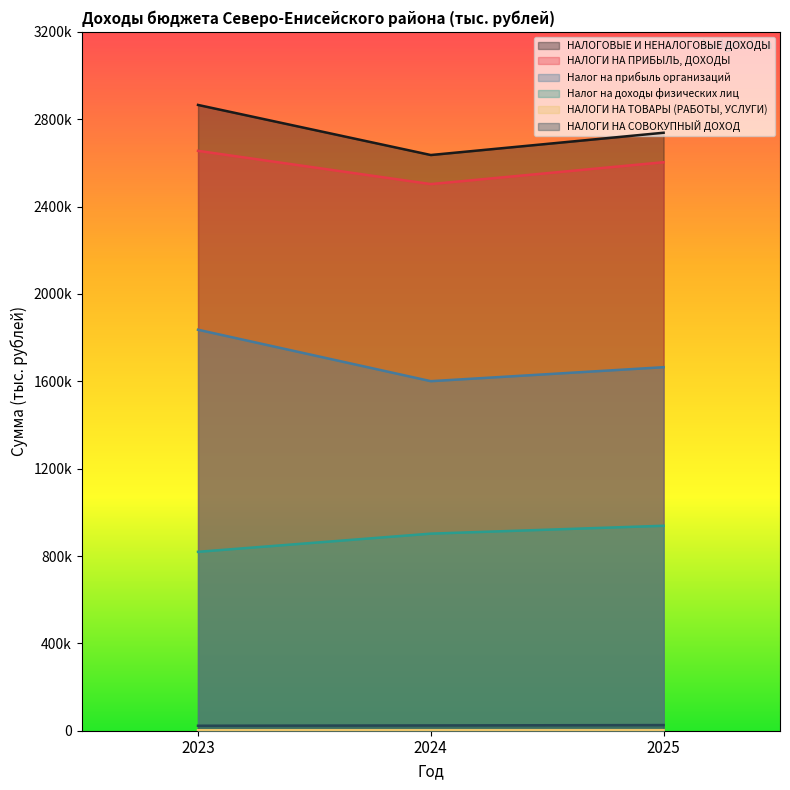

What value does the Налог на прибыль организаций series have at 2024?

1600512.0